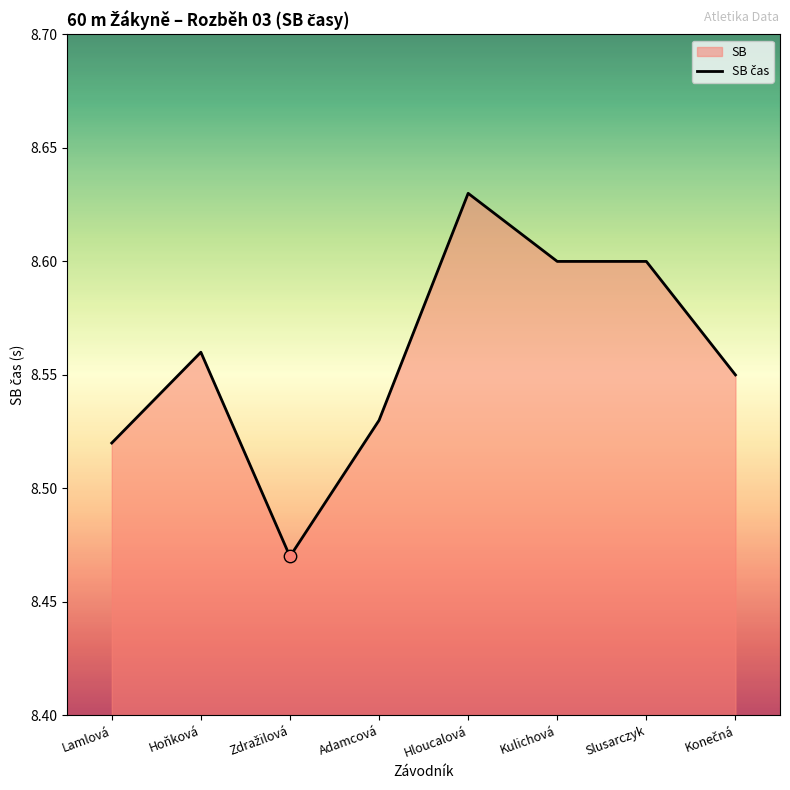

Between Adamcová and Kulichová, which is larger?

Kulichová